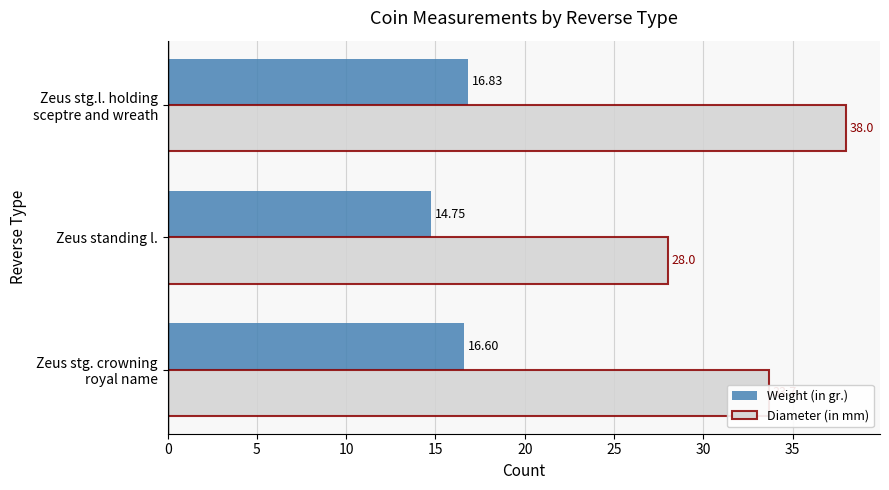

What is the average value of the Diameter (in mm) series?

33.2